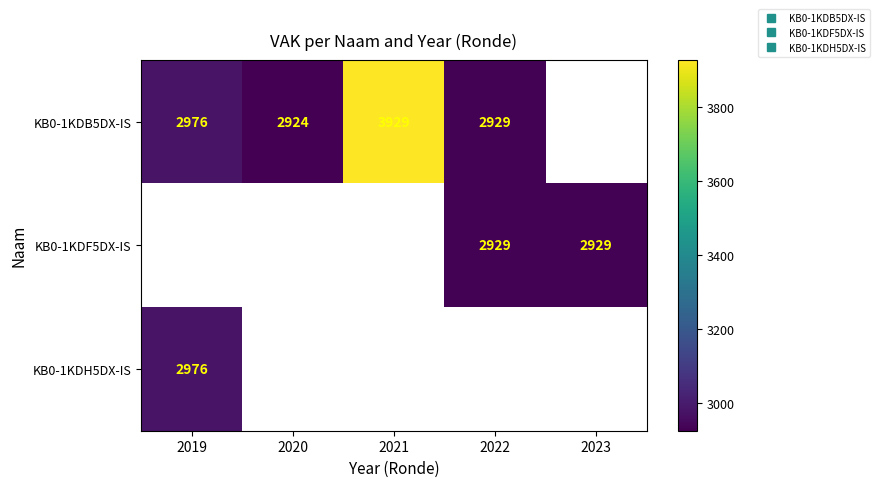

Count the number of data series in this chart.

3